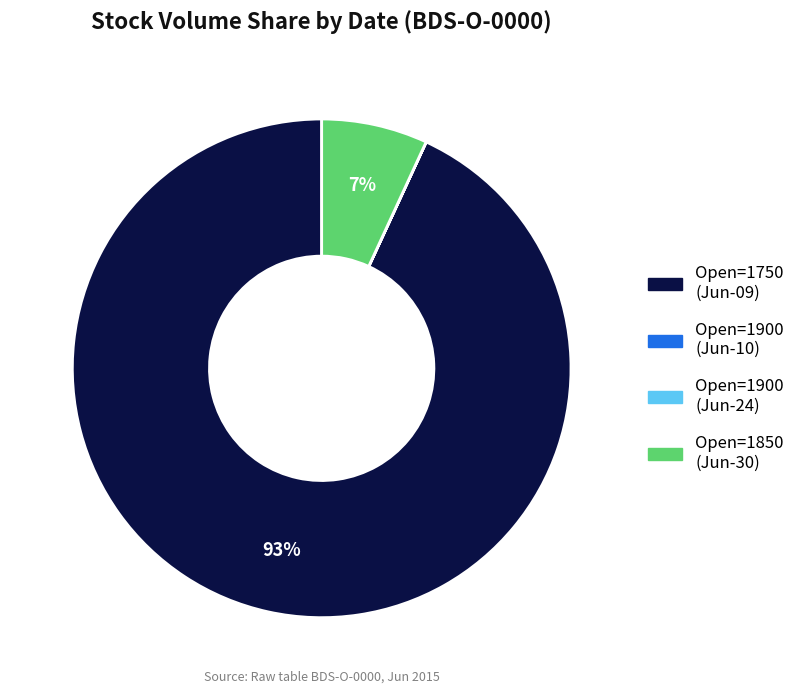

What percentage is the Open=1750 (Jun-09) slice, to the nearest percent?

93%